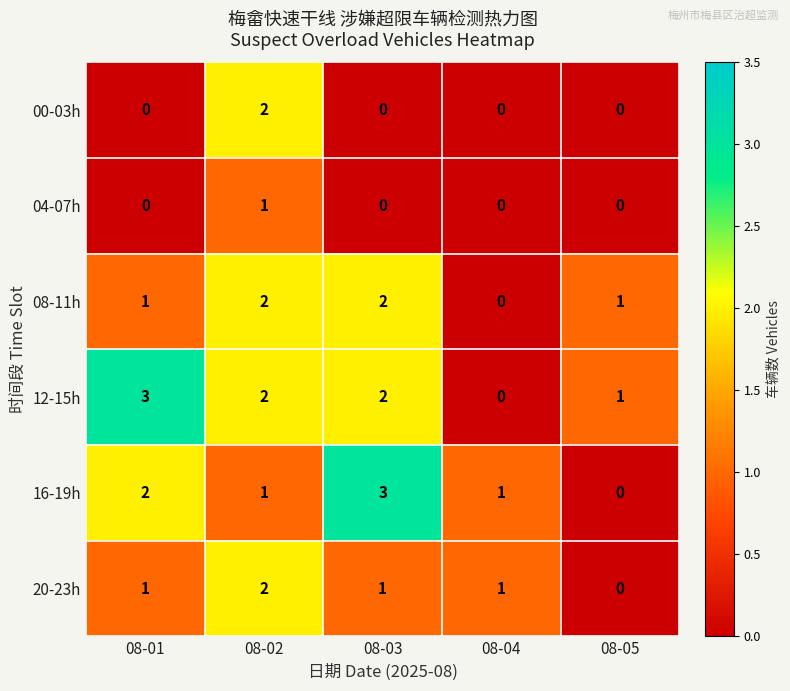

What is the total value across all series at 08-02?

10